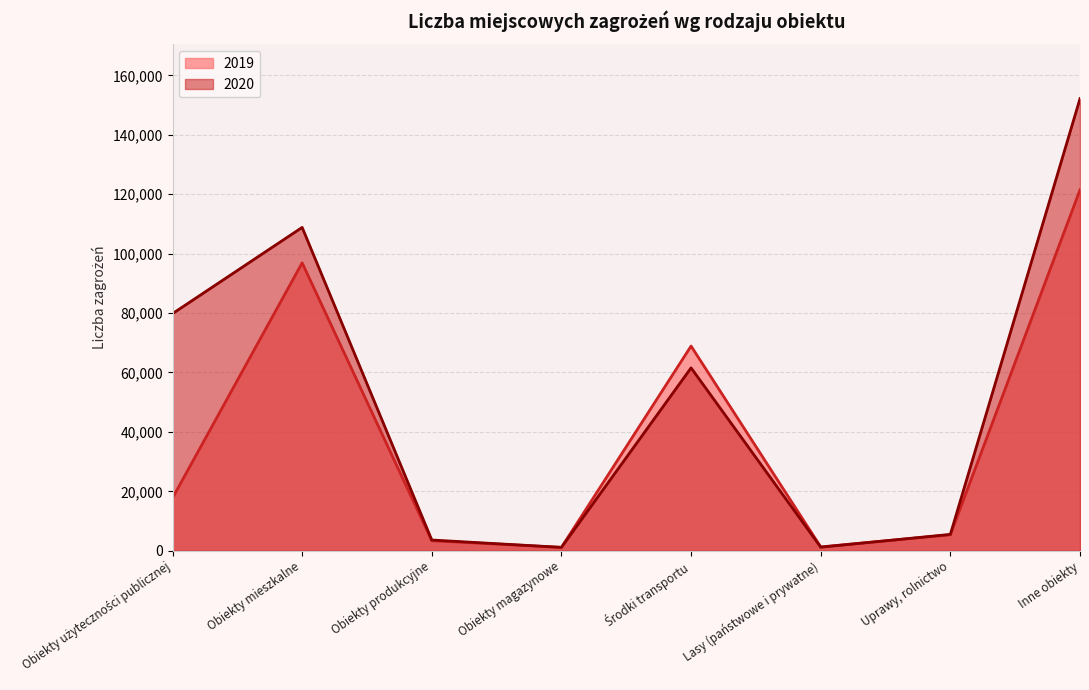

The 2020 series shows 171991 at Obiekty mieszkalne. True or false?

False